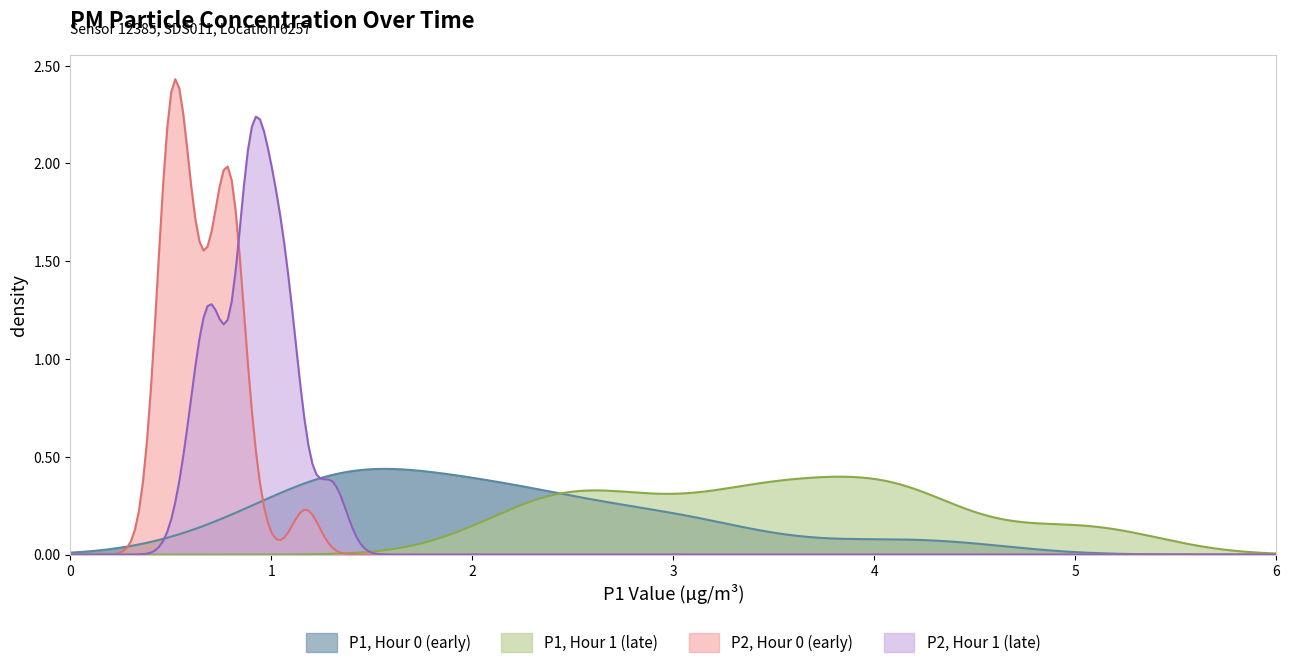

What is the value of the P1 point at the 28th from the left?

2.6